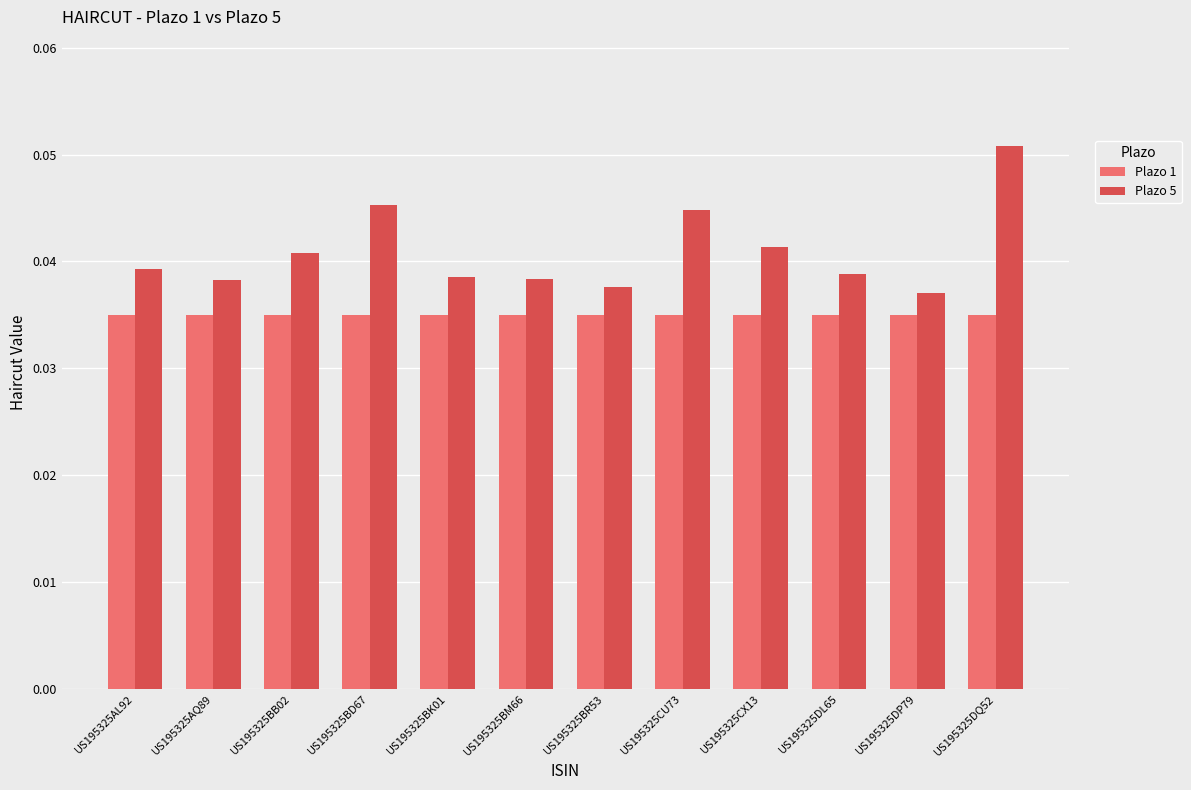

List the series in order of their peak value, lowest first.

Plazo 1, Plazo 5